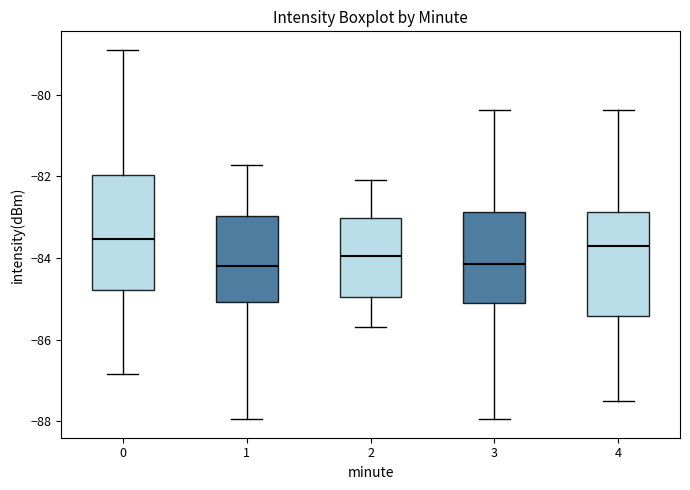

Where does the median line of the box at x = 2 sit on the y-axis? The values are not printed on the chart, so give them approximately, as read against the axis.

-84.0